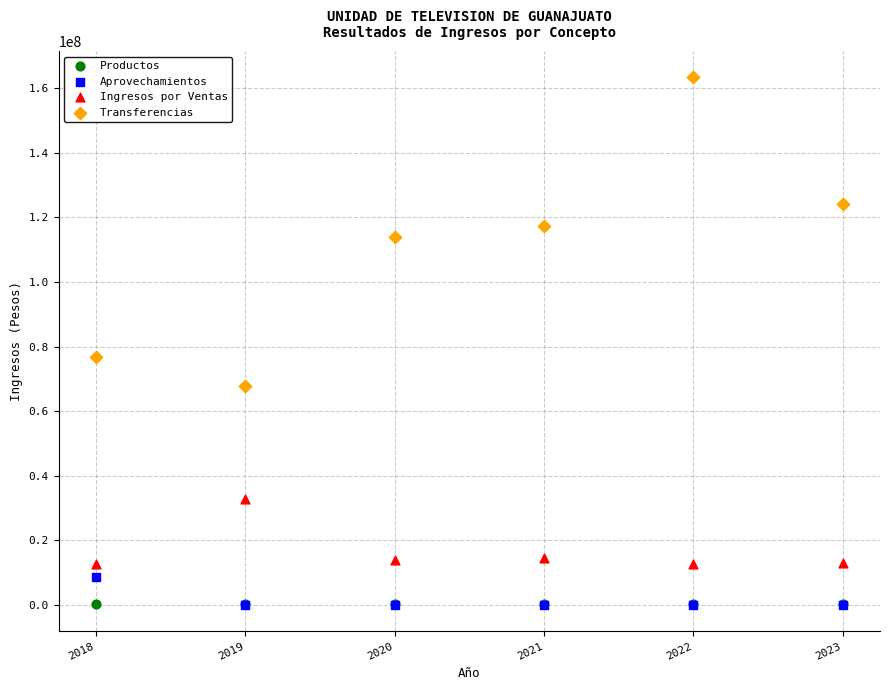

Across all series, what Y value is closest to 81681390?

76733621.8